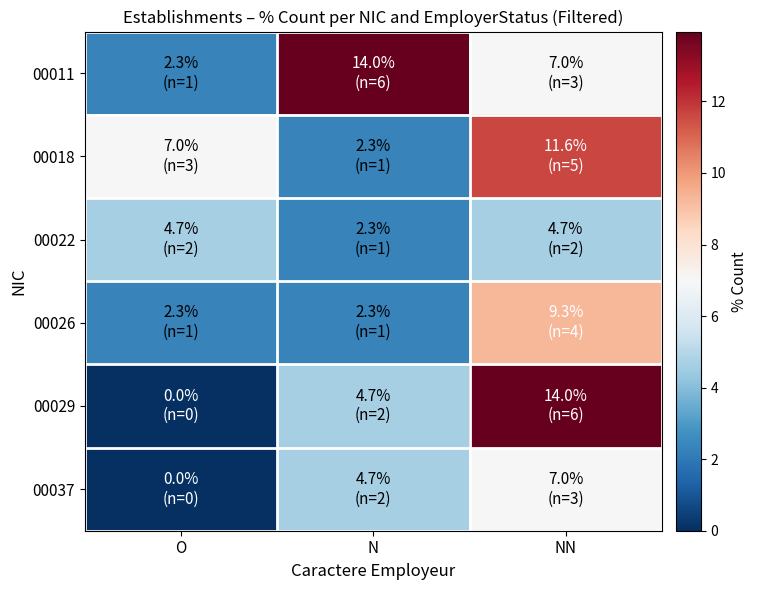

Reading left to right, transcribe all the data shown in this chart.

00011: O=2.3	N=14.0	NN=7.0
00018: O=7.0	N=2.3	NN=11.6
00022: O=4.7	N=2.3	NN=4.7
00026: O=2.3	N=2.3	NN=9.3
00029: O=0.0	N=4.7	NN=14.0
00037: O=0.0	N=4.7	NN=7.0